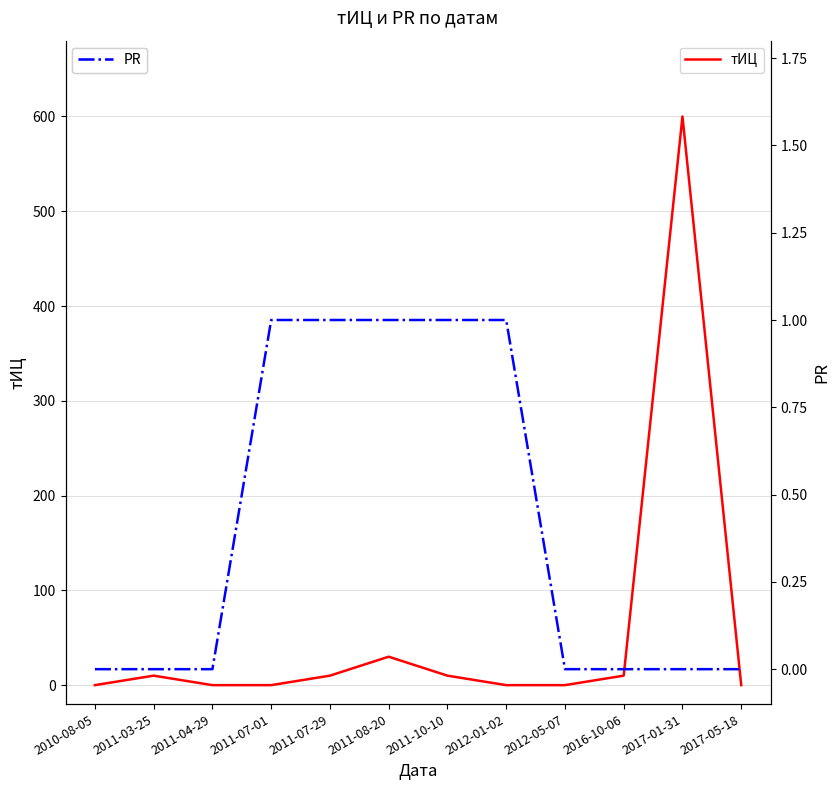

The value of тИЦ at 2011-08-20 is 30. True or false?

True